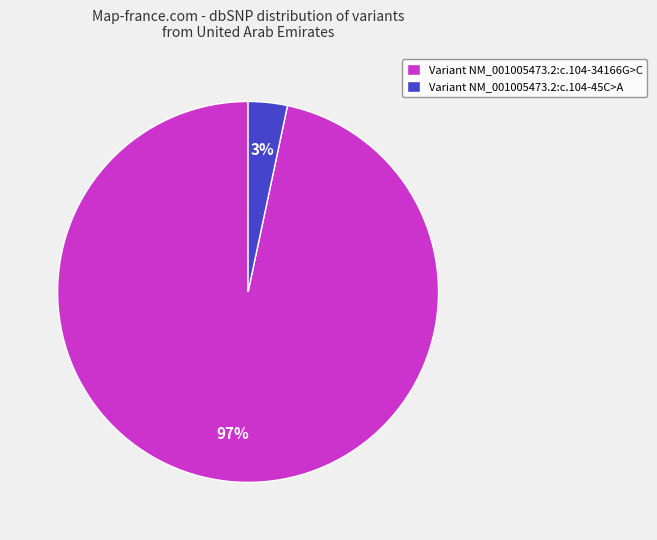

Is the sum of Variant NM_001005473.2:c.104-45C>A and Variant NM_001005473.2:c.104-34166G>C greater than half?

Yes